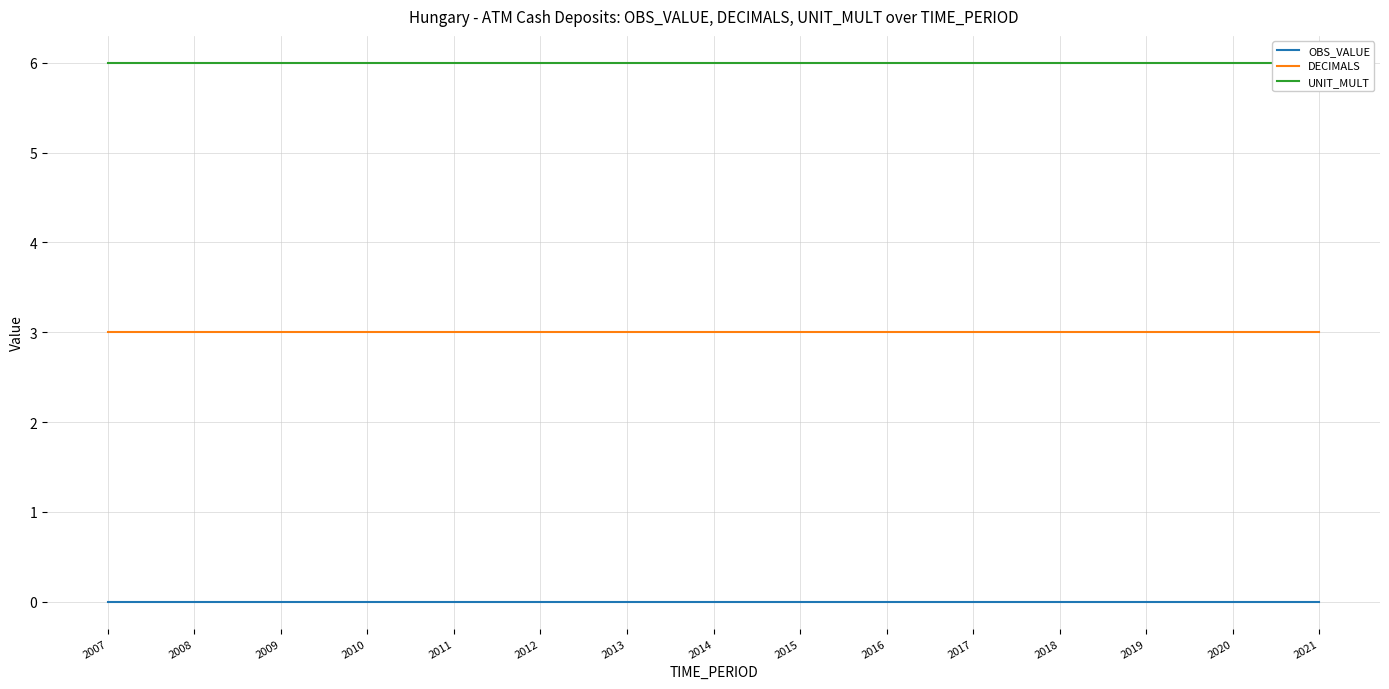

What are all the series names shown in the legend?

OBS_VALUE, DECIMALS, UNIT_MULT